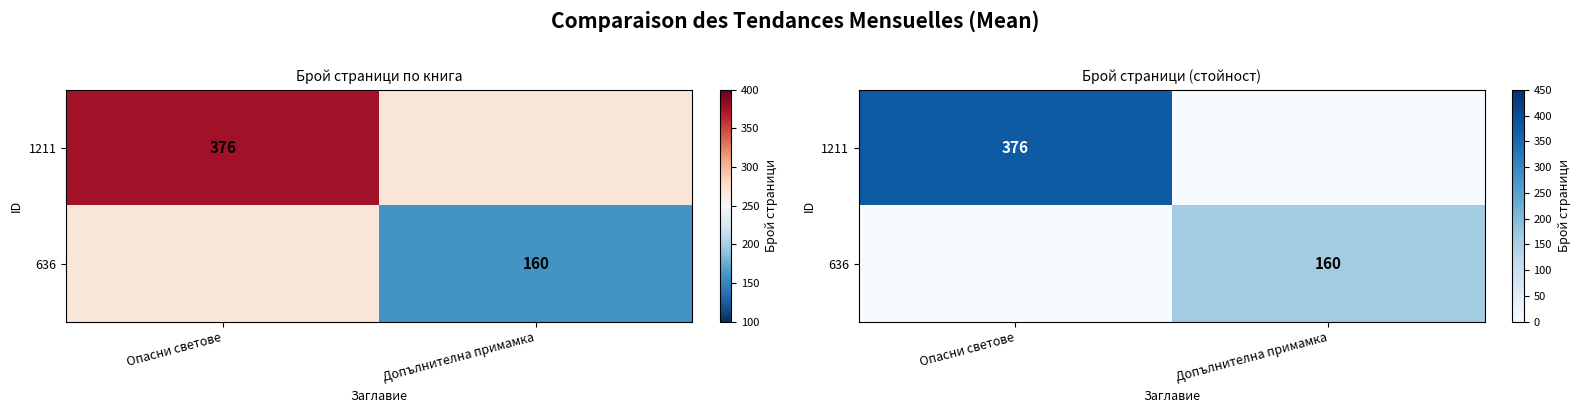

Which label corresponds to the largest value in the chart?

Опасни светове